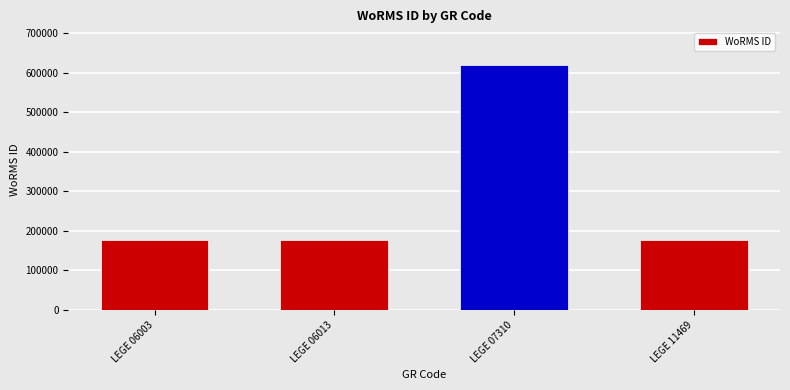

At which category does the chart reach its peak across all series?

LEGE 07310